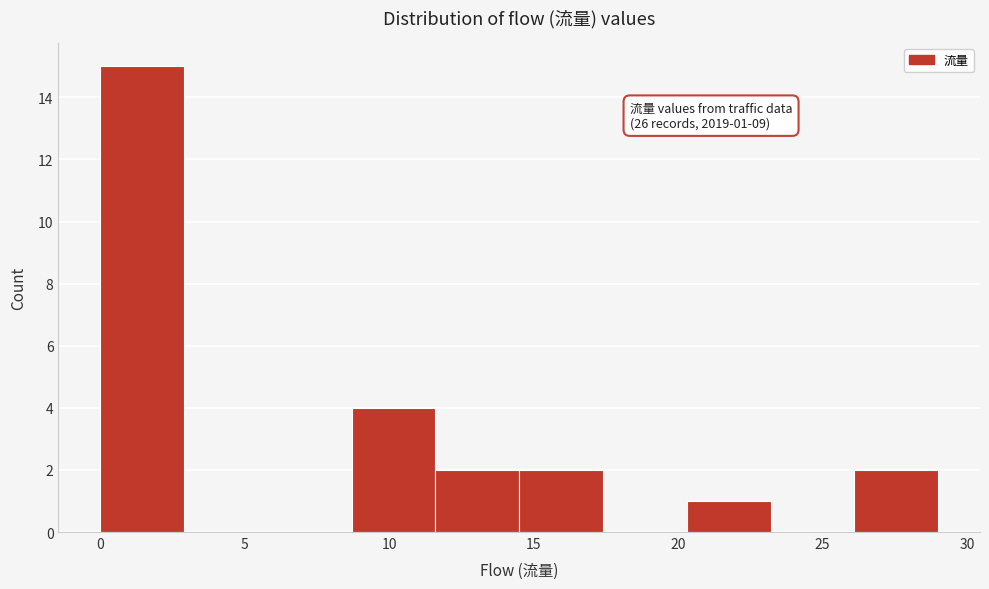

Which range on the x-axis has the tallest bar?

0.0 to 2.9